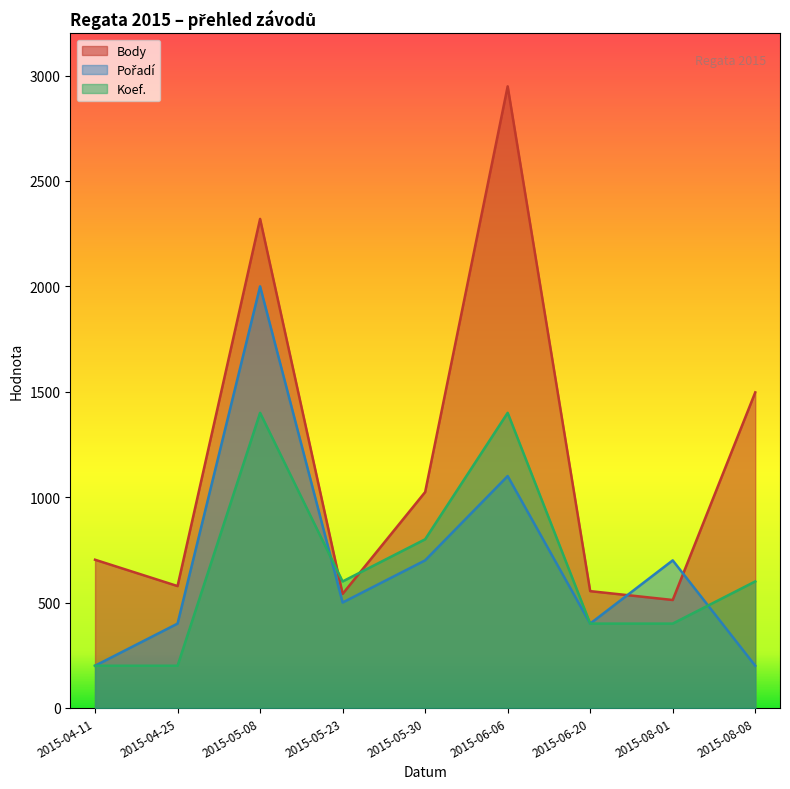

Reading left to right, what are all the values shown in this chart?

Body: 703	578	2320	541	1024	2949	554	512	1497
Pořadí: 200	400	2000	500	700	1100	400	700	200
Koef.: 200	200	1400	600	800	1400	400	400	600